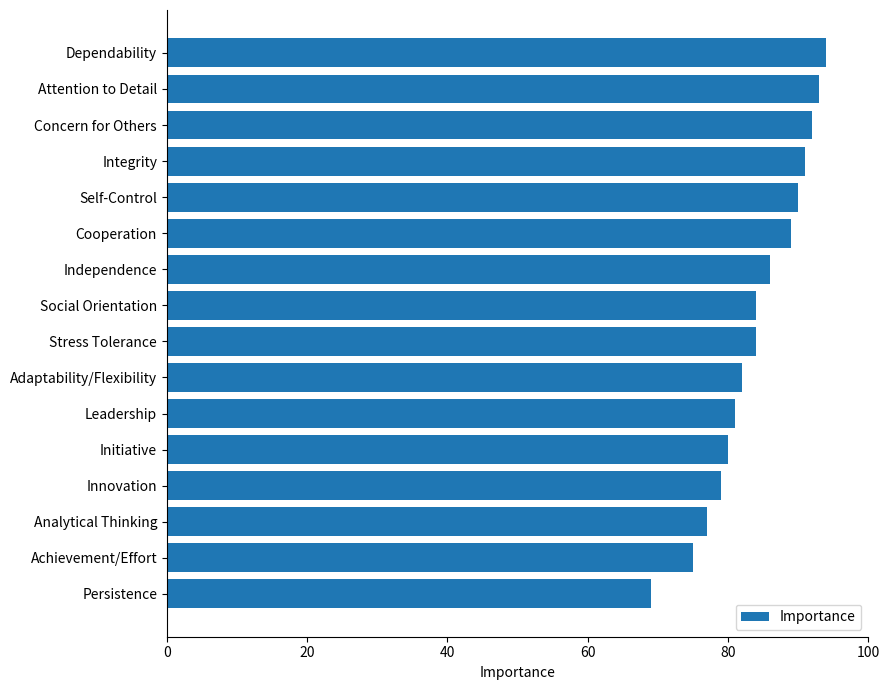

What is the label of the 5th bar from the bottom?

Initiative